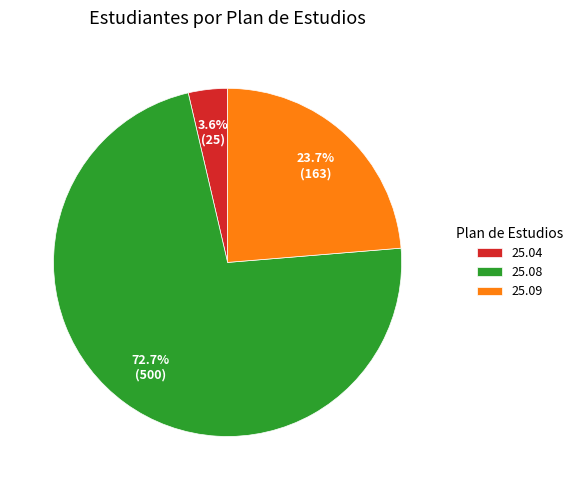

How many slices are in this pie chart?

3